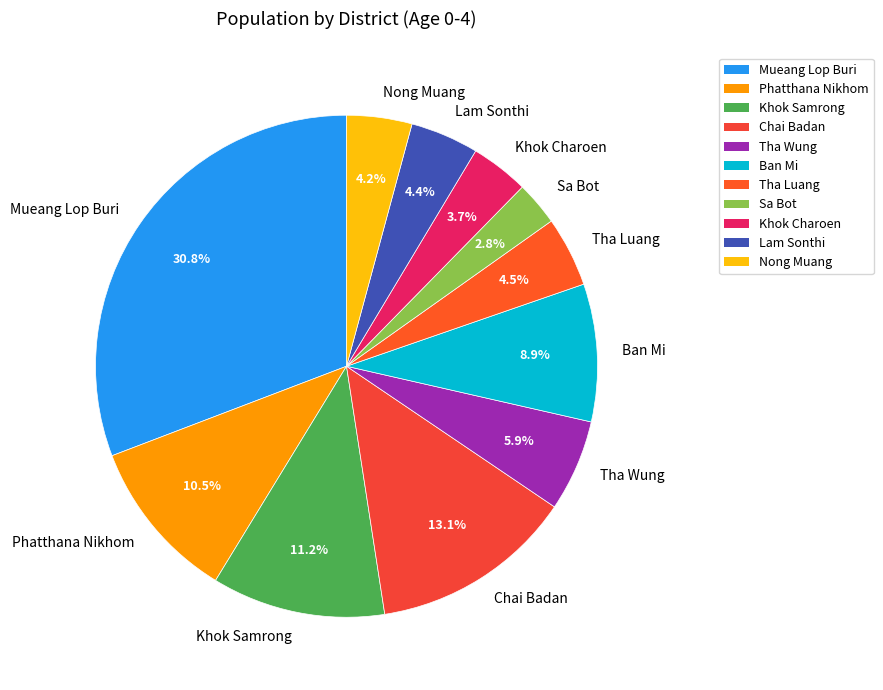

What portion of the pie excludes Khok Charoen?

96.3%